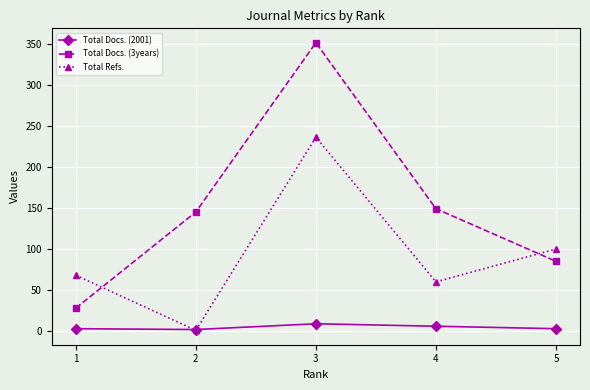

What are all the series names shown in the legend?

Total Docs. (2001), Total Docs. (3years), Total Refs.